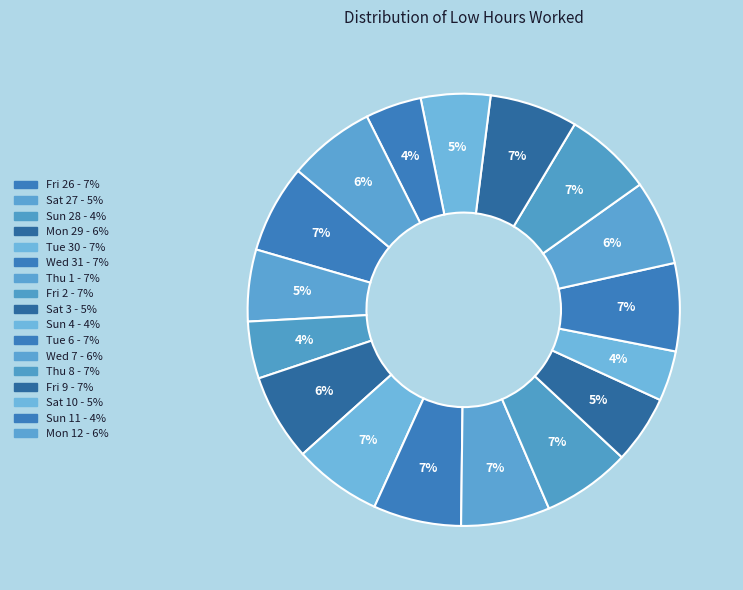

How many slices are in this pie chart?

17